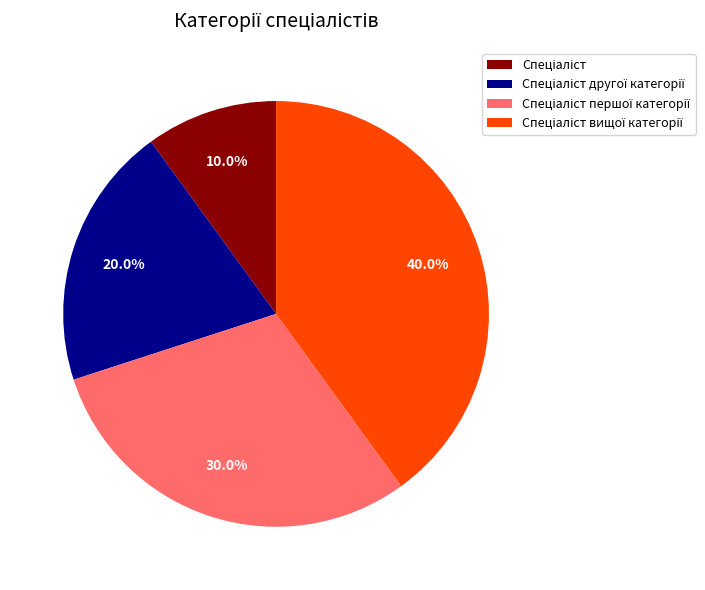

Is there any slice that represents more than half of the pie?

No